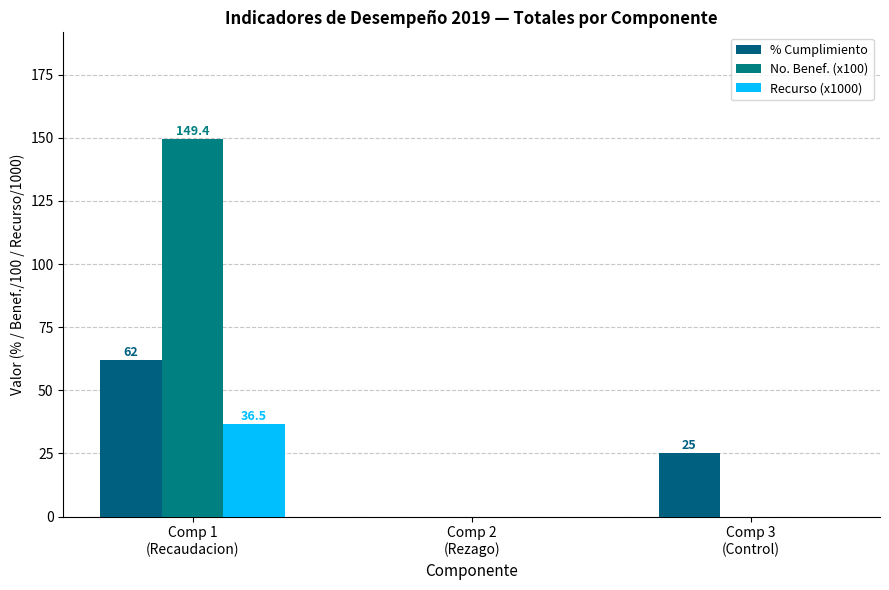

Are the bars grouped side by side (vs. stacked)?

Yes